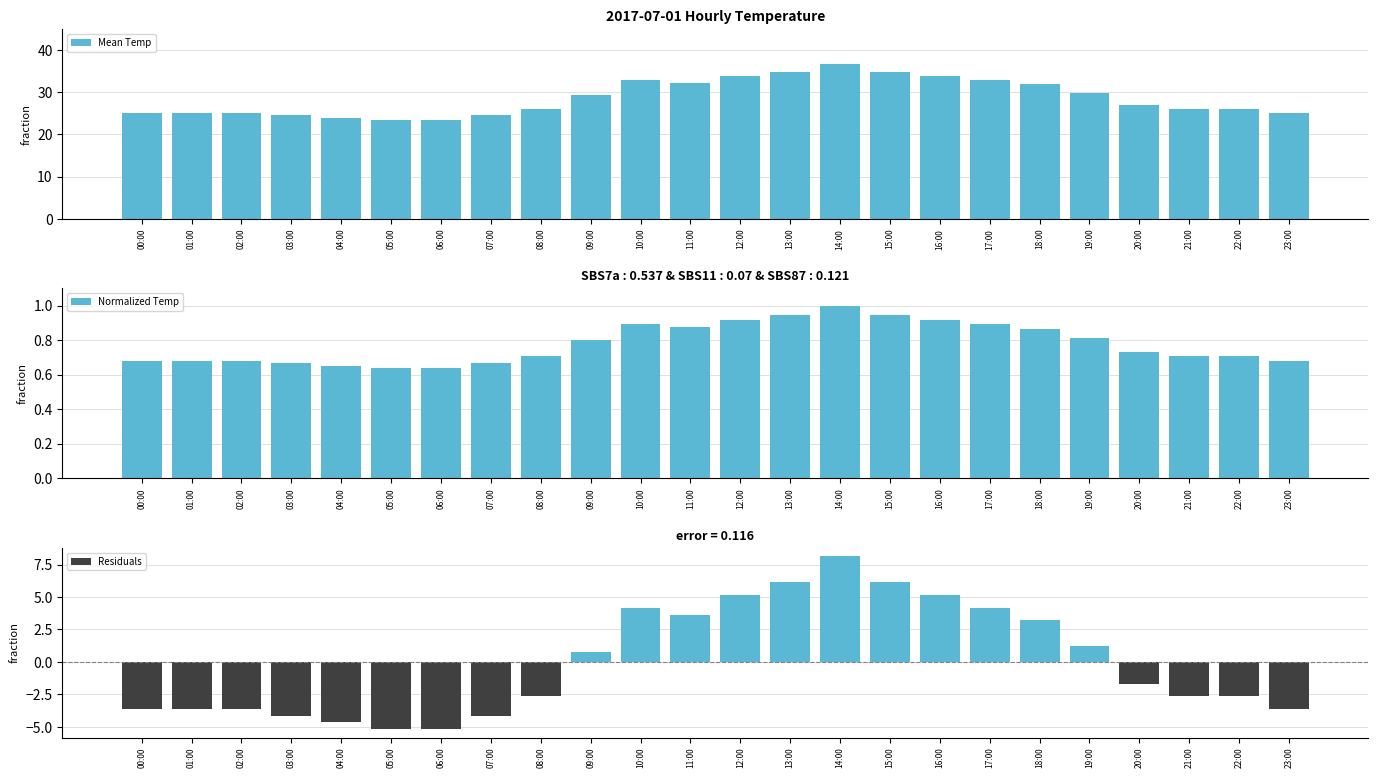

What is the total value across all series at 05:00?

19.0